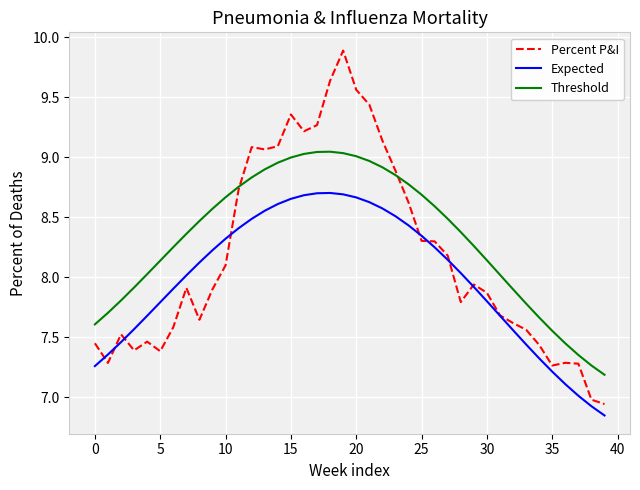

True or false: Threshold and Expected intersect in this chart.

False